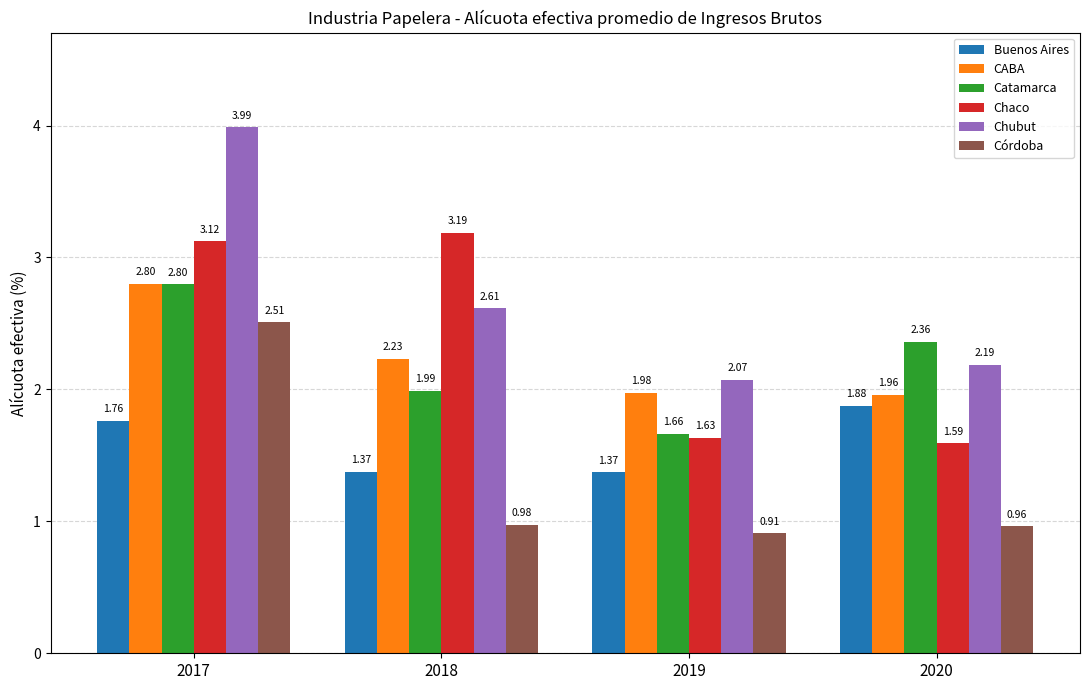

Rank the categories by Chubut value from lowest to highest.

2019, 2020, 2018, 2017